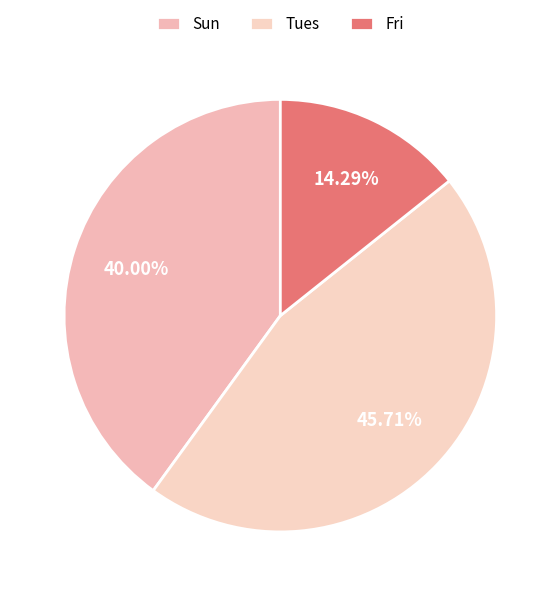

What is the largest slice in the pie chart?

Tues